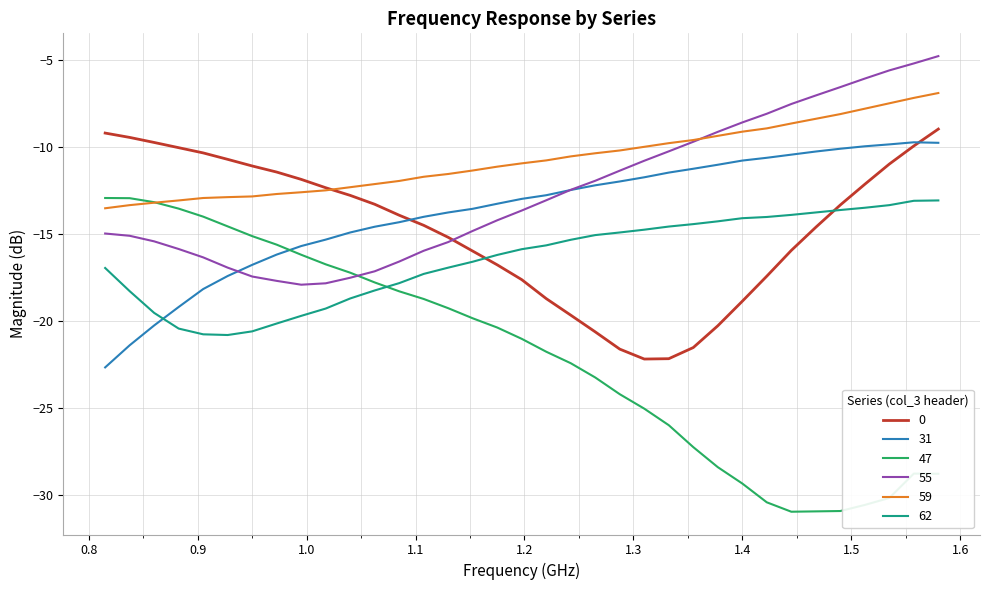

What is the sum of all 62 values?

-576.1